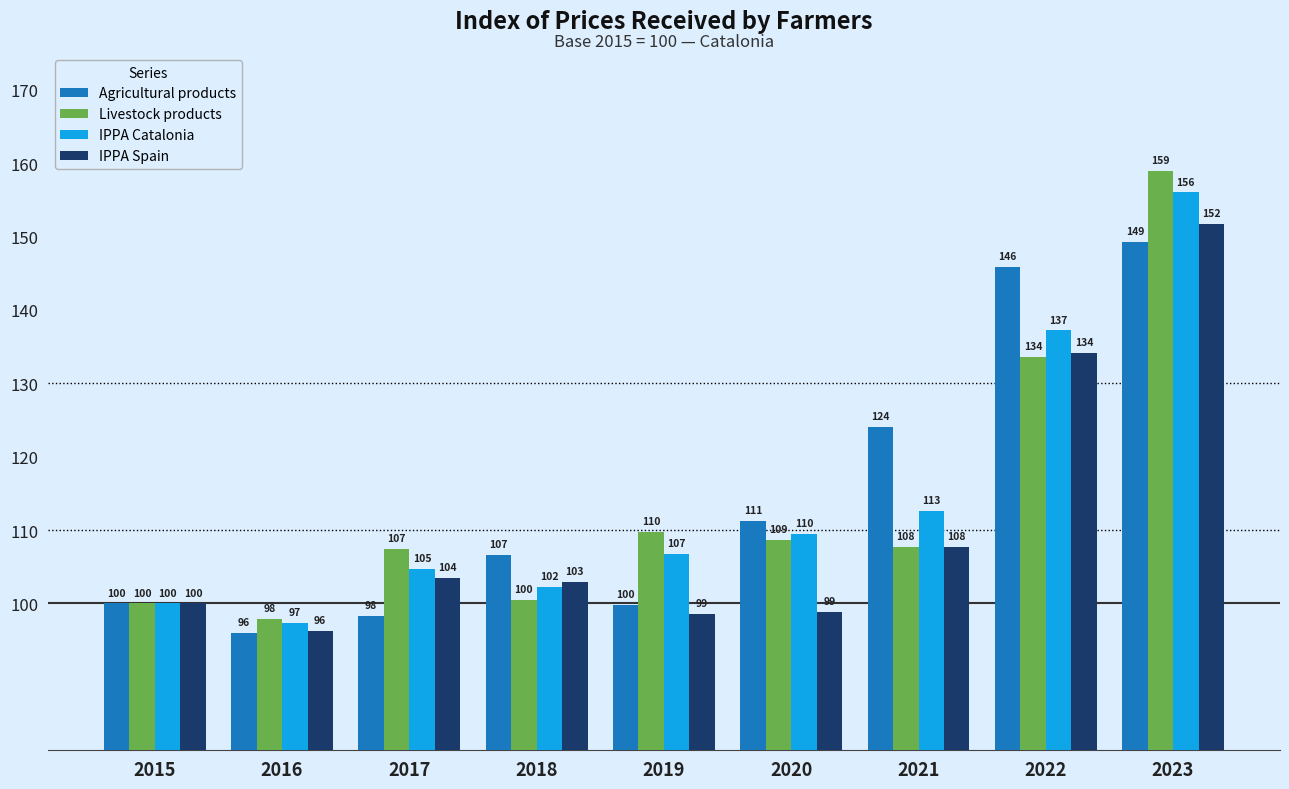

At how many categories does at least one series exceed 153?

1